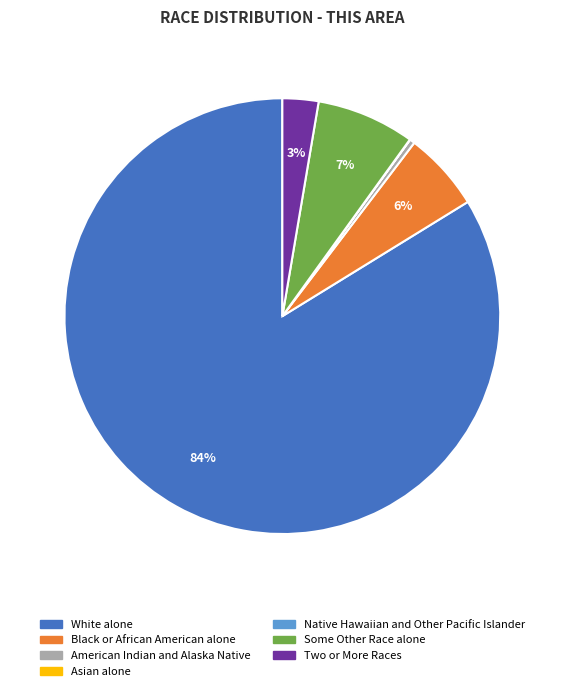

The Black or African American alone slice represents 6% of the pie. True or false?

True